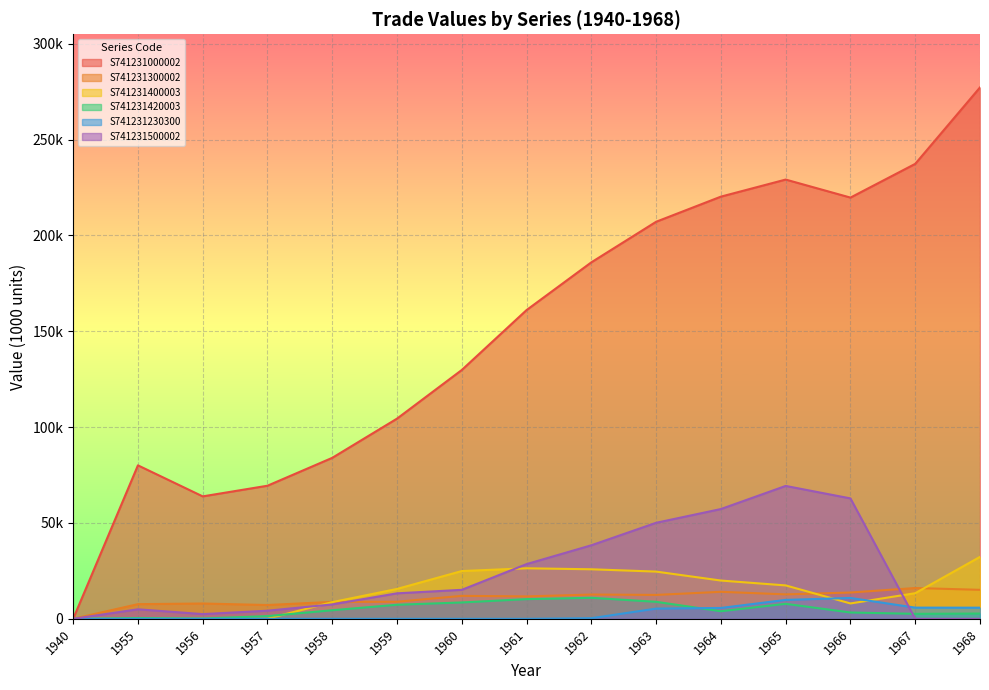

How many interior local peaks does the S741231000002 series have?

2